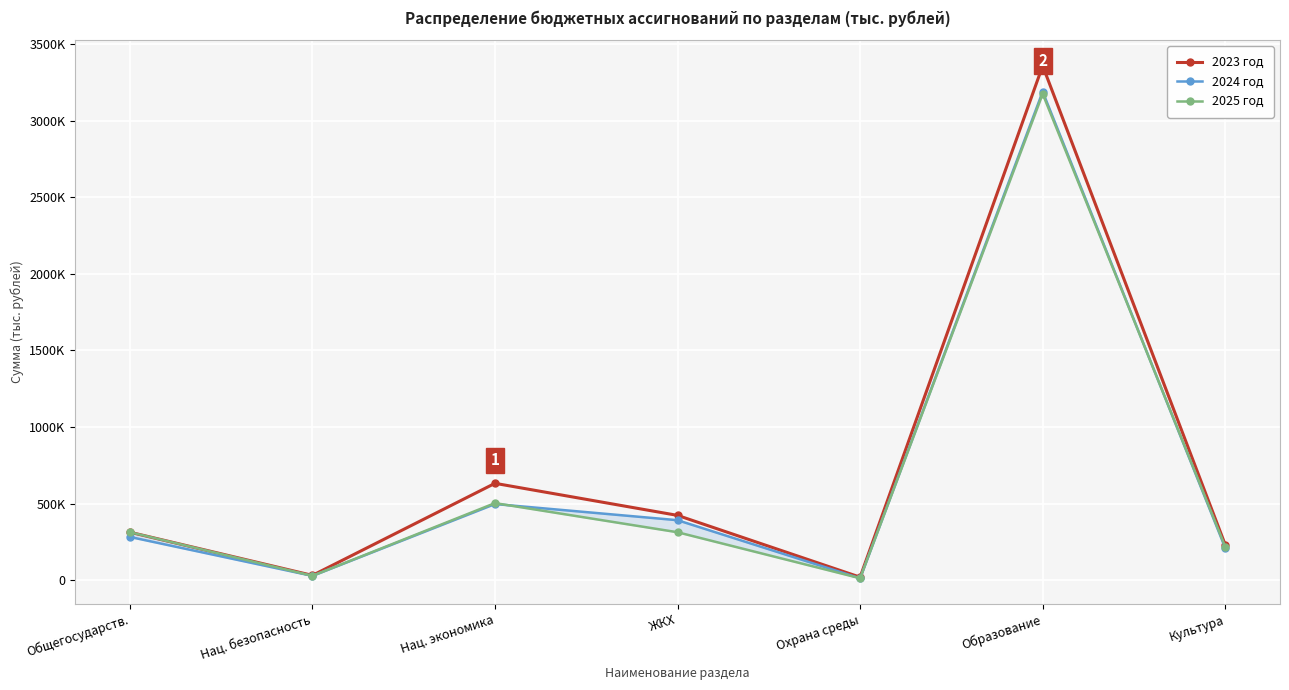

What is the label of the 7th point from the left?

Культура